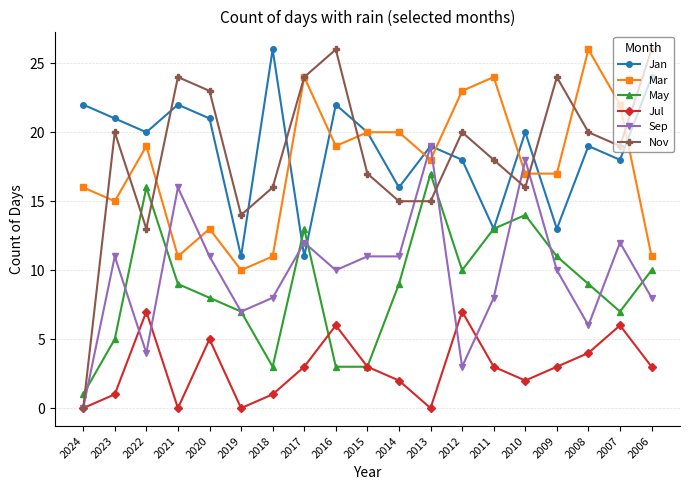

Which series has the largest total across all categories?

Jan